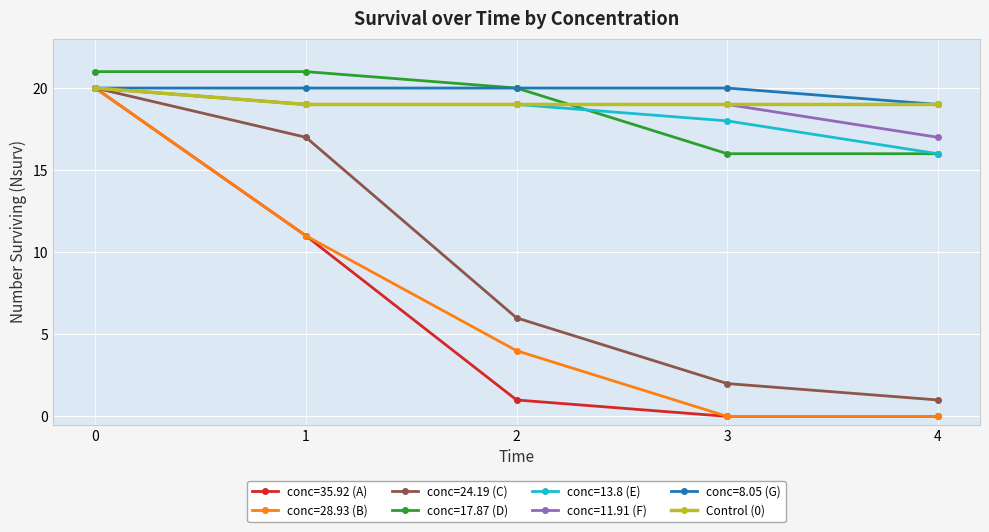

What is the greatest value displayed?

21